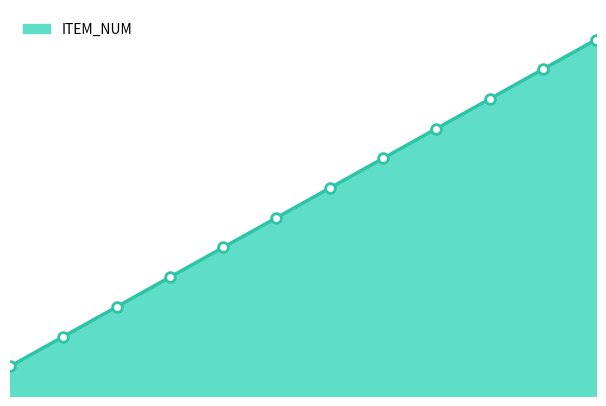

How many lines are shown in the chart?

1